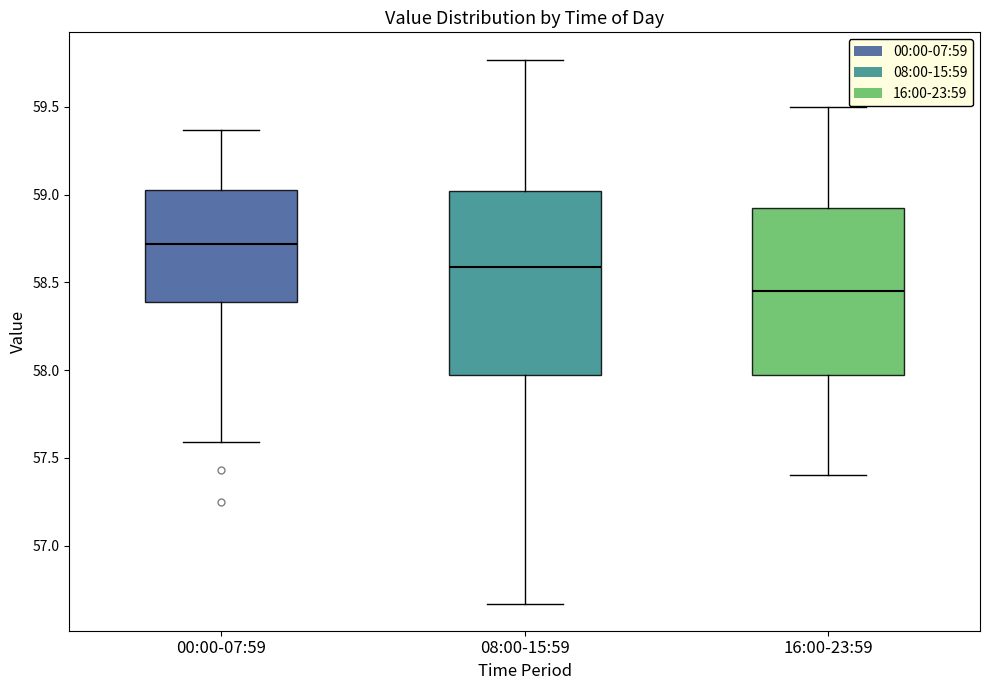

Which box has the lowest median line?

16:00-23:59